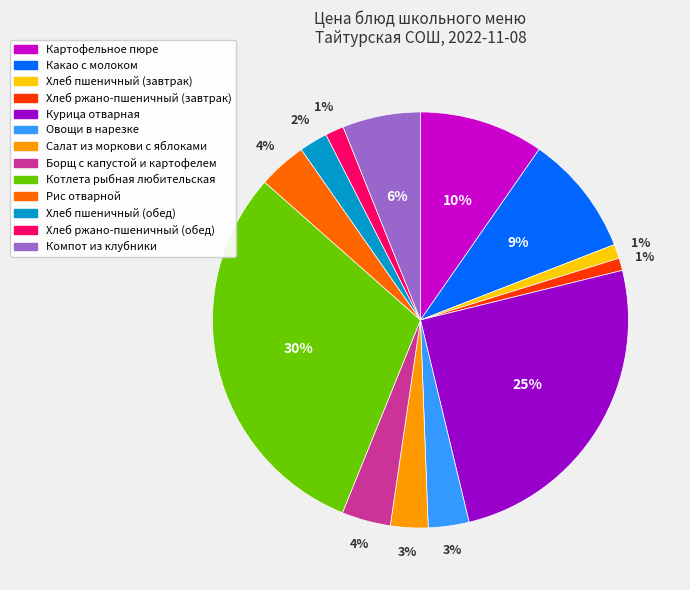

What is the largest slice in the pie chart?

Котлета рыбная любительская